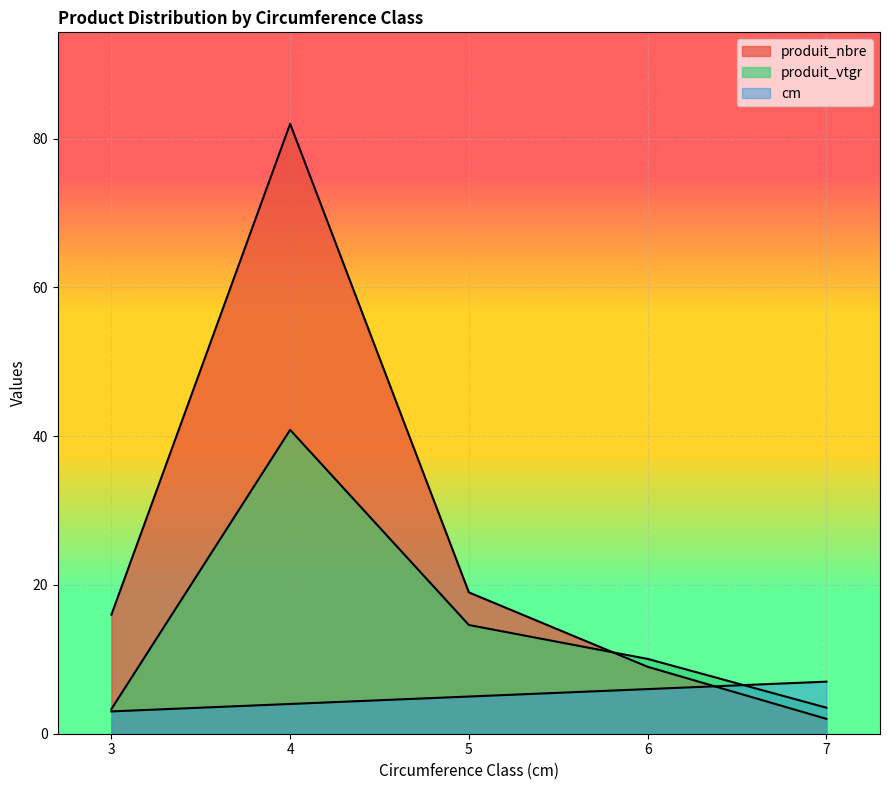

How many interior local peaks does the produit_vtgr series have?

1